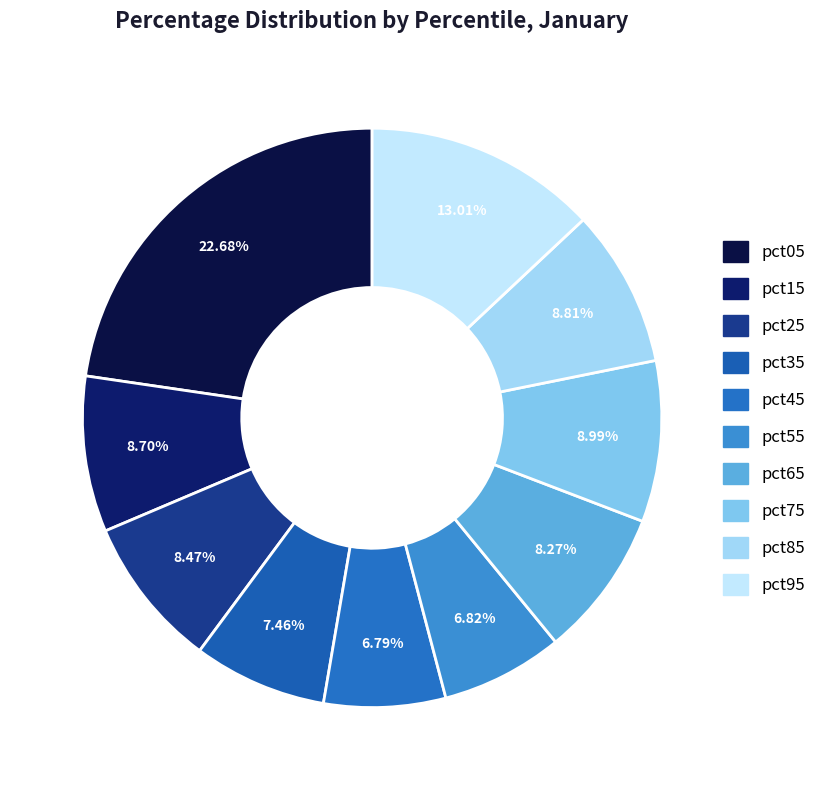

Does pct85 represent more than half of the total?

No